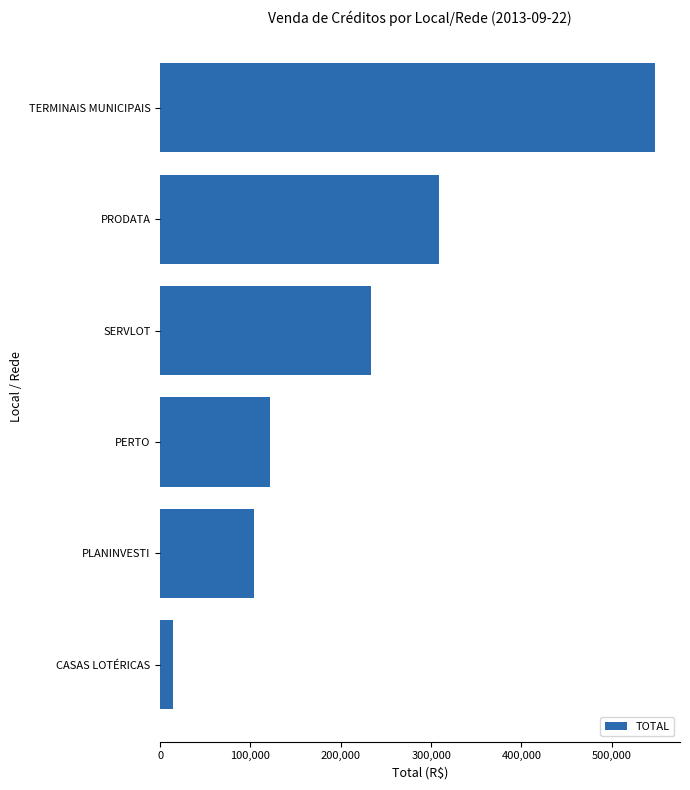

What is the greatest value displayed?

548053.0